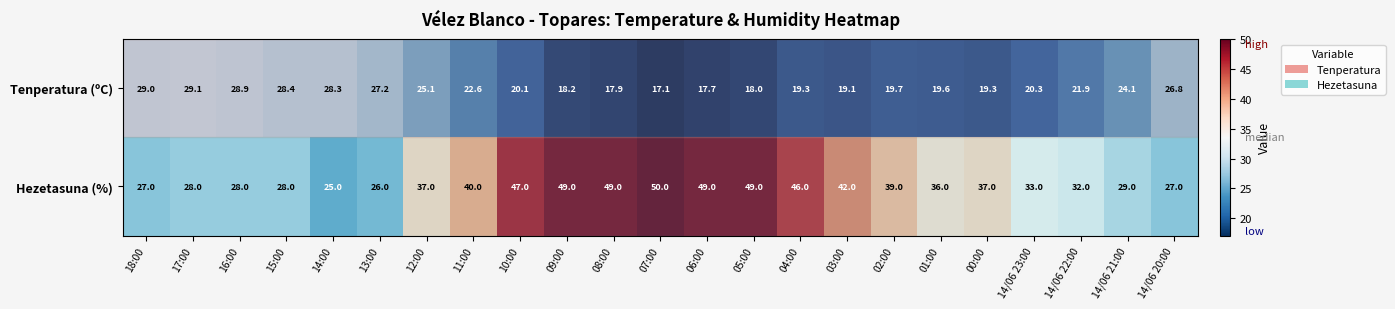

What is the total value across all series at 12:00?

62.1